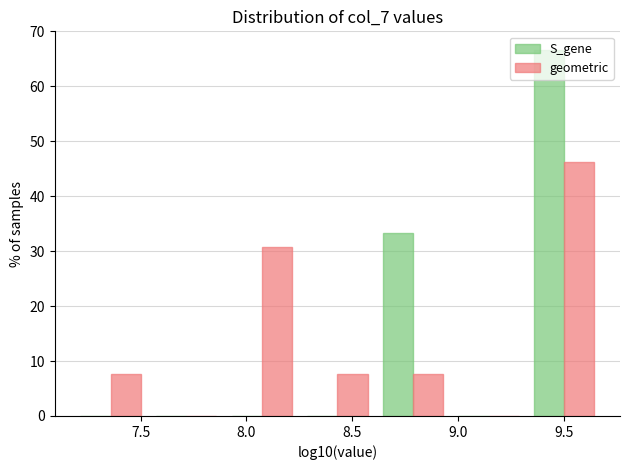

Reading left to right, list every range on the x-axis with the height of the bar of each series over it. Neither the bar edges nor the heights are printed on the chart, so give them approximately, as read against the axes.

7.20 to 7.55: S_gene=0	geometric=8
7.55 to 7.90: S_gene=0	geometric=0
7.90 to 8.25: S_gene=0	geometric=31
8.25 to 8.60: S_gene=0	geometric=8
8.60 to 8.95: S_gene=33	geometric=8
8.95 to 9.30: S_gene=0	geometric=0
9.30 to 9.70: S_gene=67	geometric=46